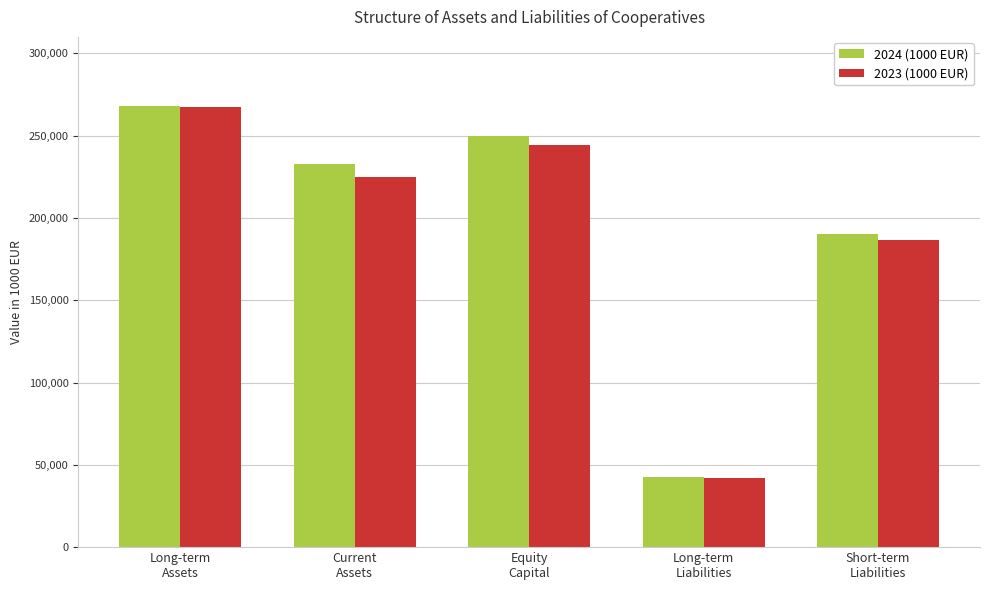

How many bars are there in each group?

2